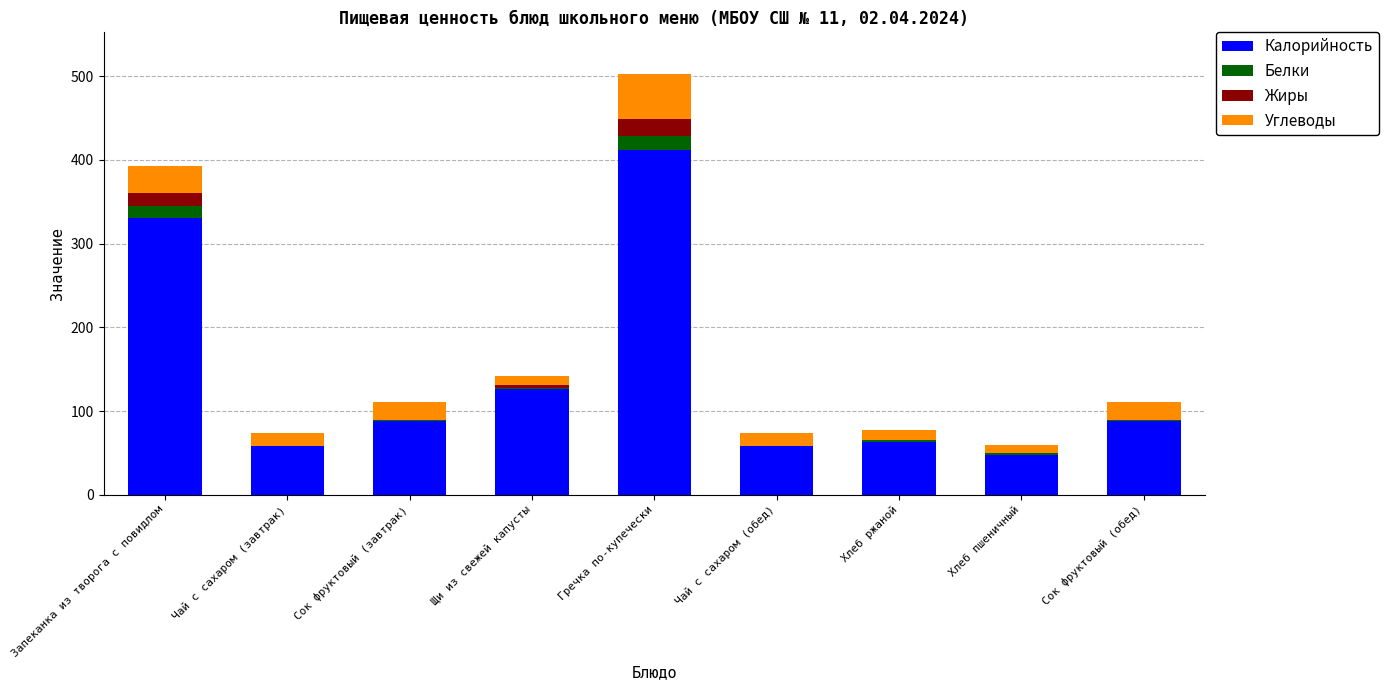

At which category is the sum across all series the highest?

Гречка по-купечески